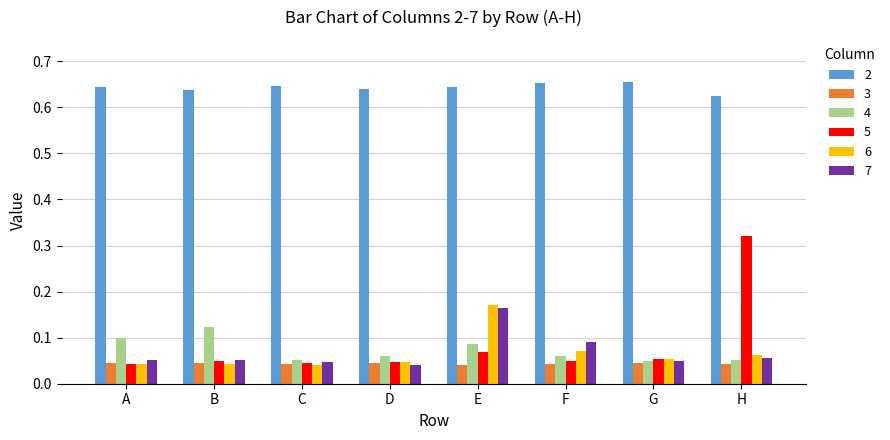

Is it true that 3 equals 0.1 at D?

False